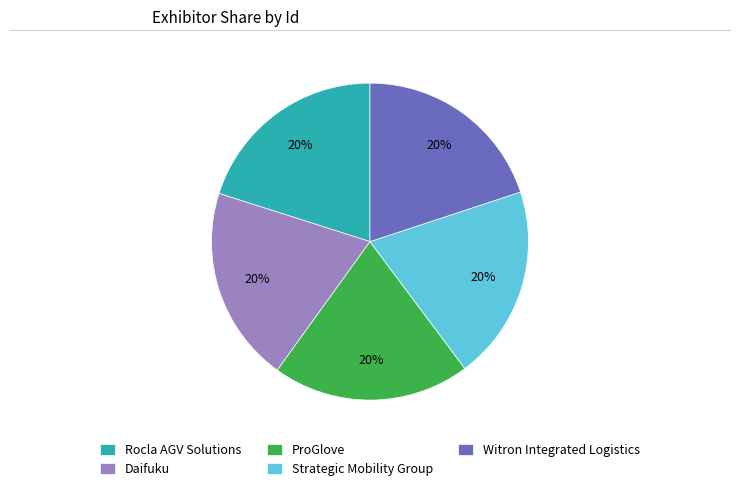

Is there any slice that represents more than half of the pie?

No